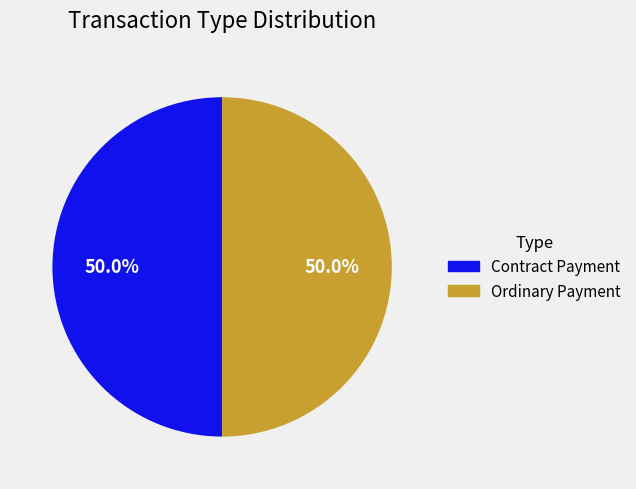

How many segments does this pie chart have?

2